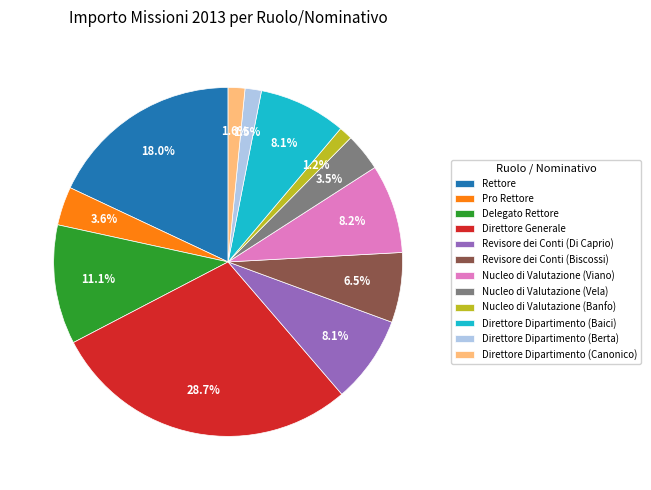

Between Delegato Rettore and Nucleo di Valutazione (Banfo), which is larger?

Delegato Rettore